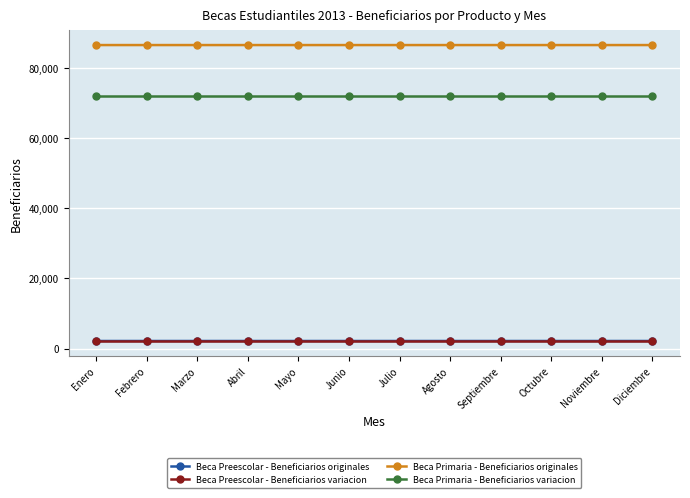

What is the spread (max minus min) of values at Marzo?

84387